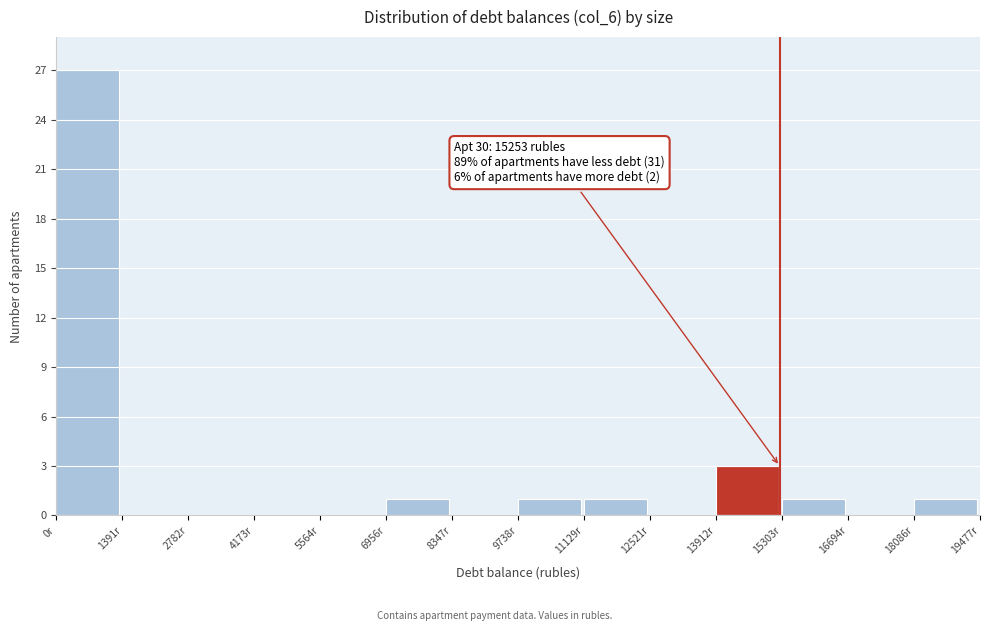

Over which range of the x-axis is the bar tallest?

0 to 1400